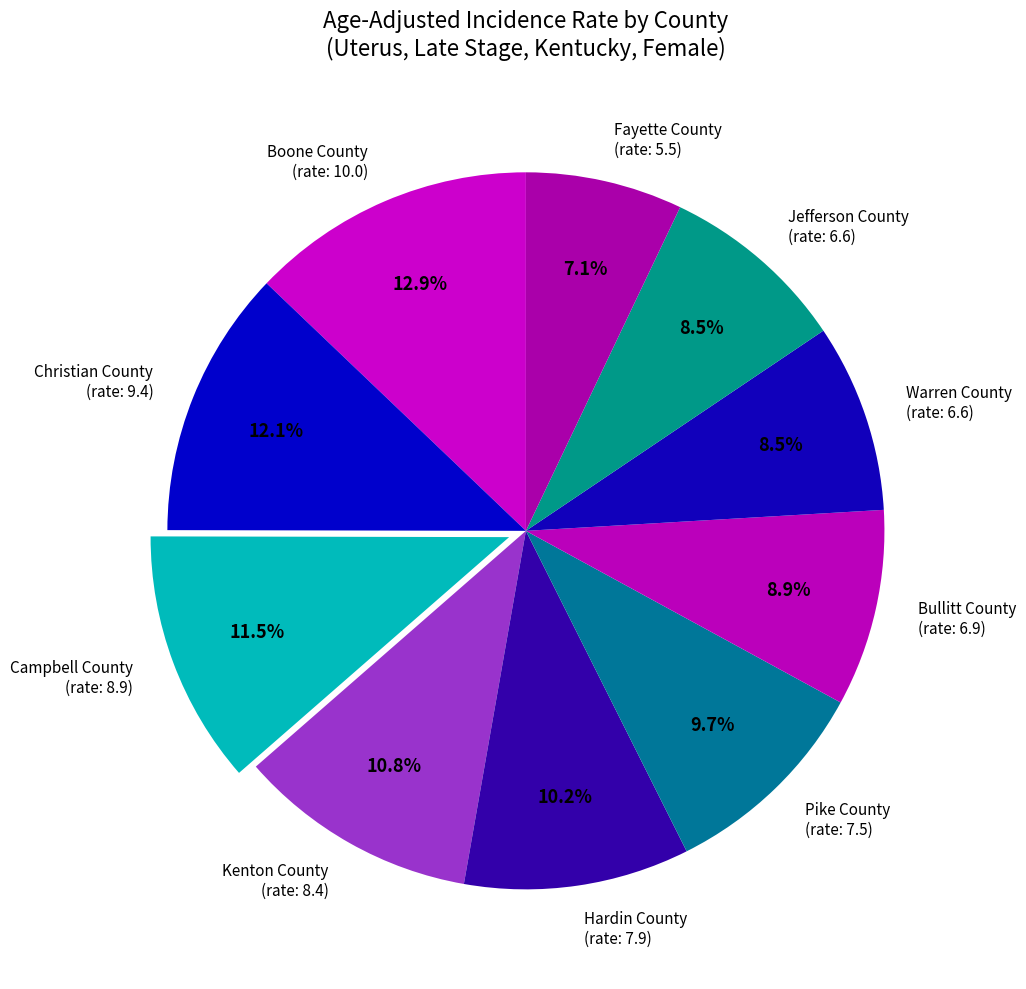

Between Pike County (rate: 7.5) and Warren County (rate: 6.6), which is larger?

Pike County (rate: 7.5)